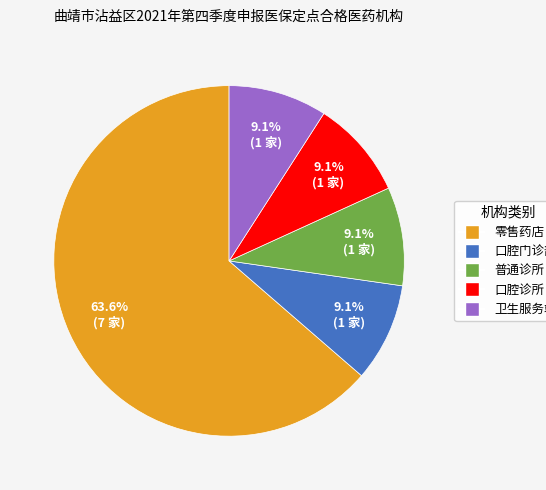

What is the ratio of the value at 口腔诊所 to the value at 口腔门诊部?

1.0